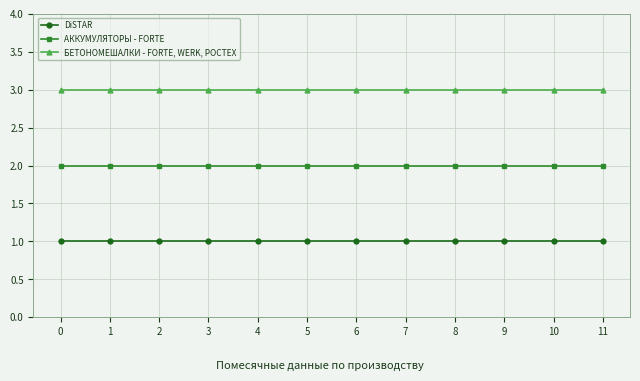

Reading right to left, list all the values displayed in this chart.

DiSTAR: 1	1	1	1	1	1	1	1	1	1	1	1
АККУМУЛЯТОРЫ - FORTE: 2	2	2	2	2	2	2	2	2	2	2	2
БЕТОНОМЕШАЛКИ - FORTE, WERK, РОСТЕХ: 3	3	3	3	3	3	3	3	3	3	3	3